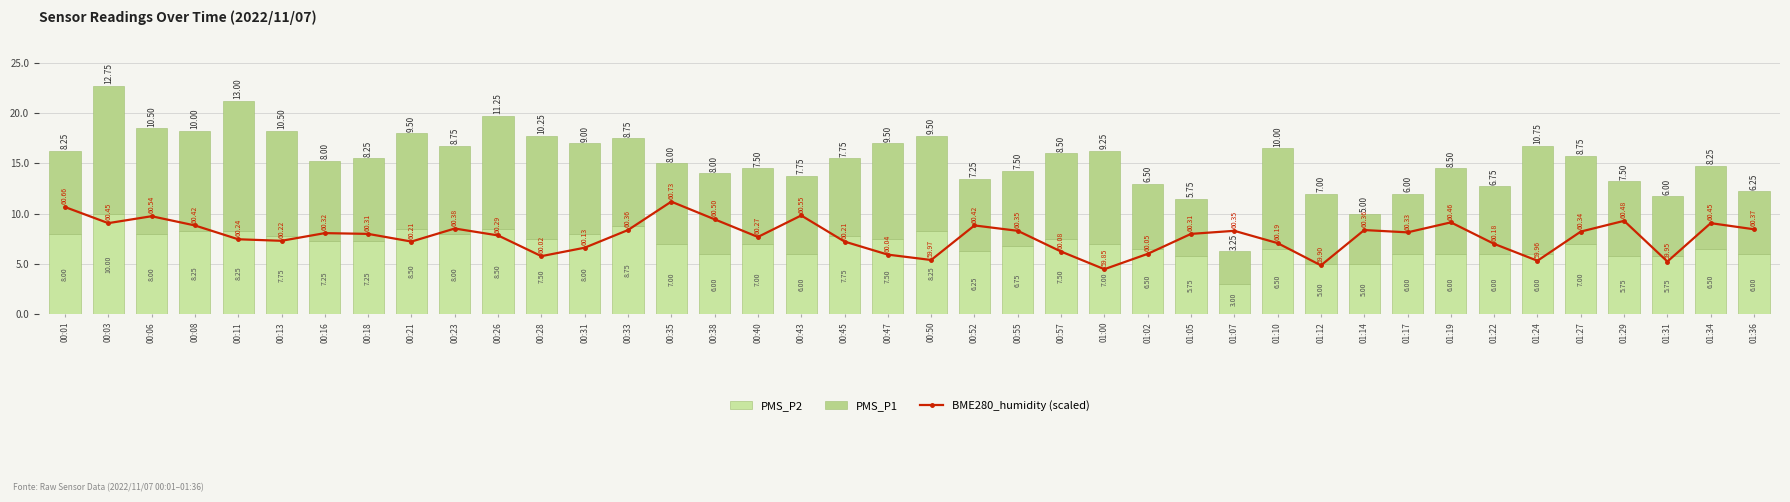

What value does the PMS_P1 series have at 00:13?

10.5